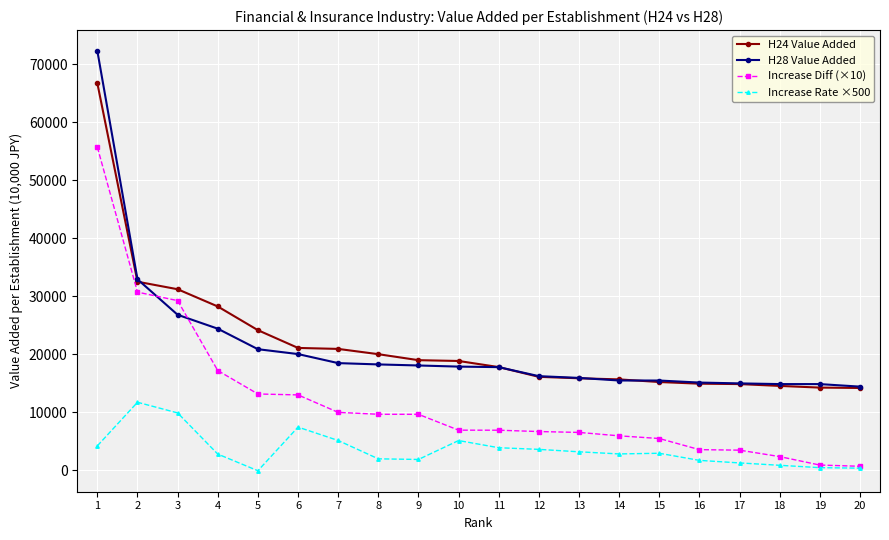

Which series has the largest range (max minus min)?

H28 Value Added